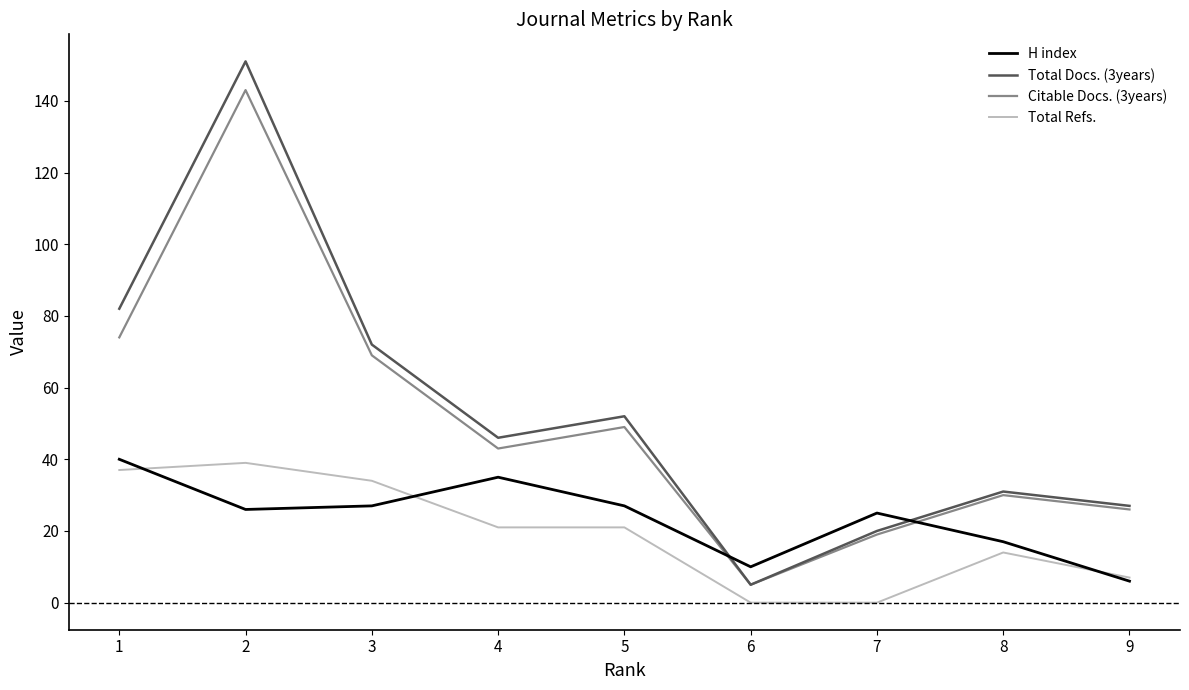

Which series changed the most between 5 and 8?

Total Docs. (3years)